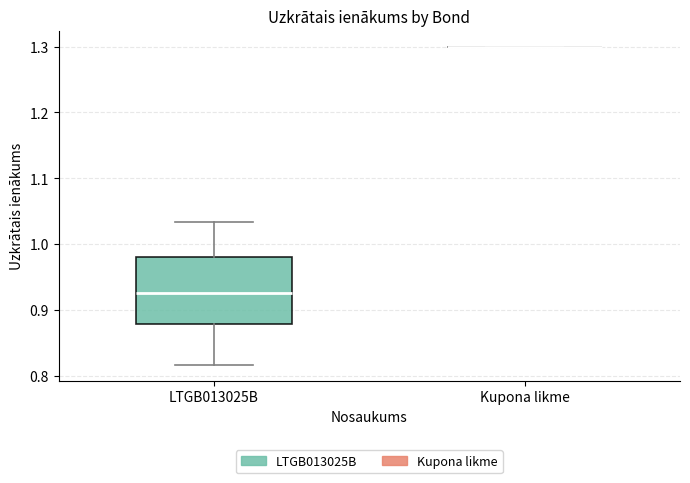

Comparing the boxes themselves (not the whiskers), which one is the tallest?

LTGB013025B